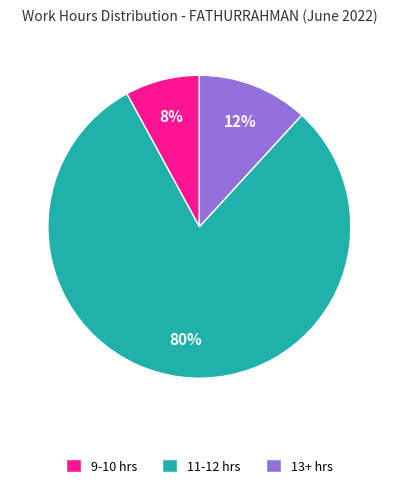

To the nearest percent, what is the difference between the largest and smallest slice percentages?

72%